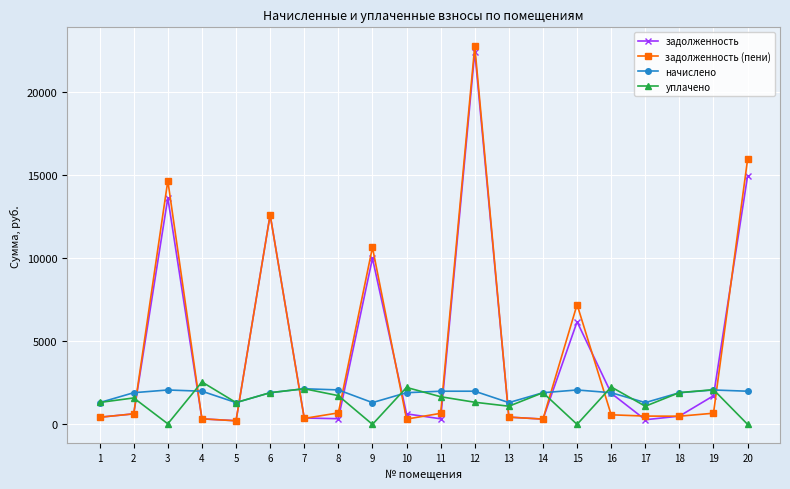

How many lines are shown in the chart?

4